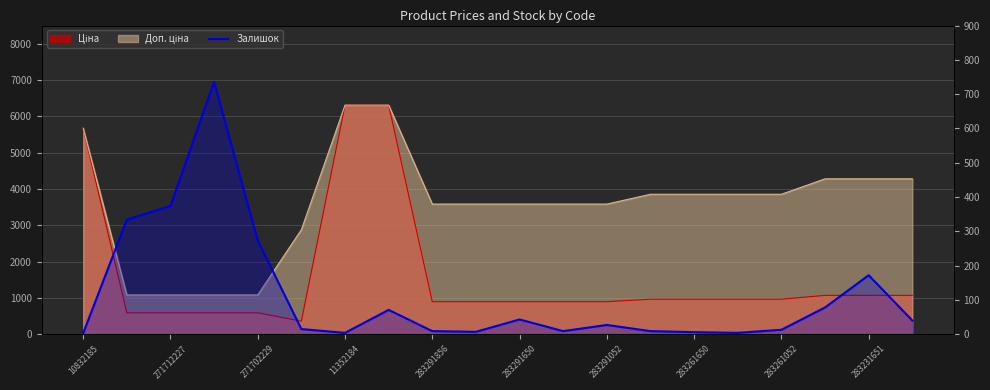

What is the greatest value displayed?

736